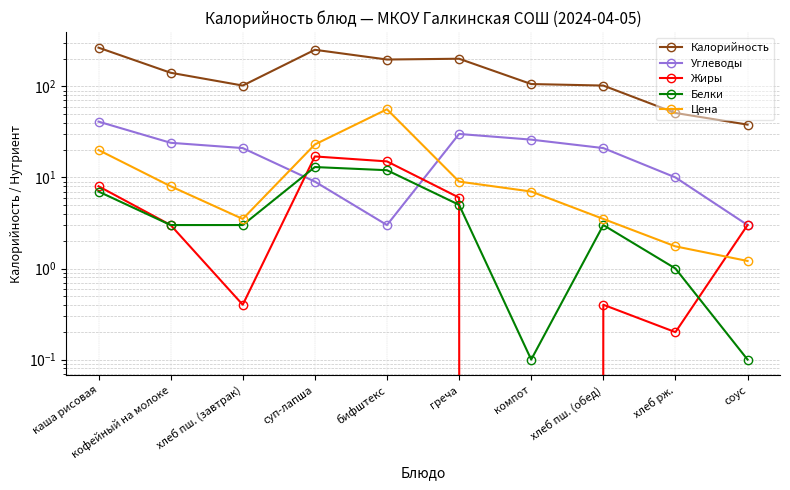

Between суп-лапша and хлеб пш. (обед), which is larger?

суп-лапша